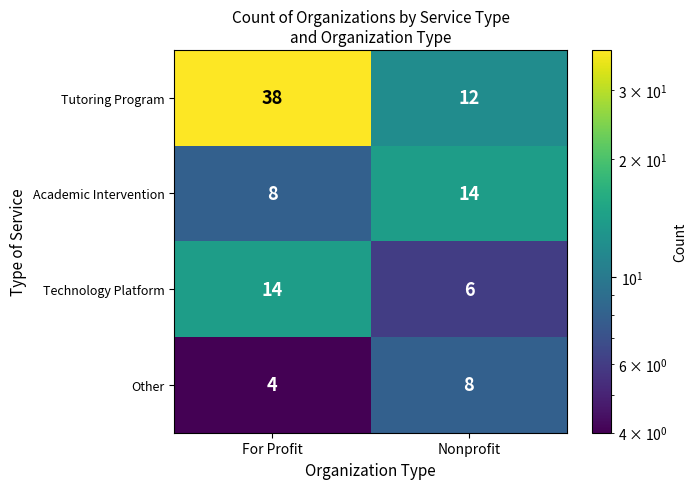

Reading right to left, transcribe all the data shown in this chart.

Tutoring Program: 12	38
Academic Intervention: 14	8
Technology Platform: 6	14
Other: 8	4